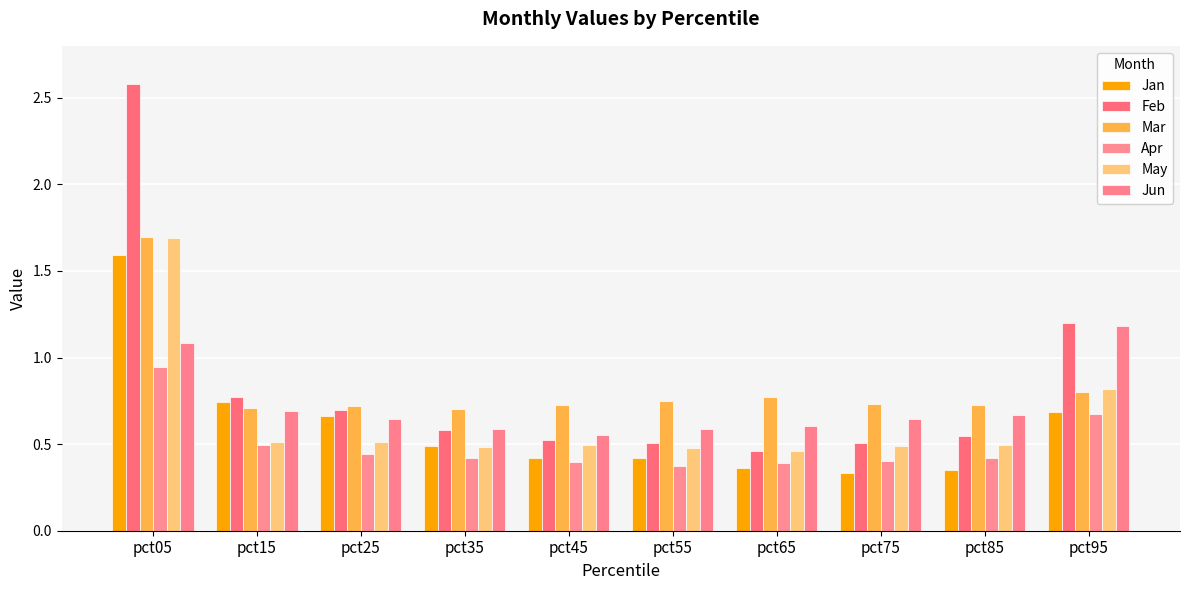

Is it true that May equals 0.2 at pct15?

False